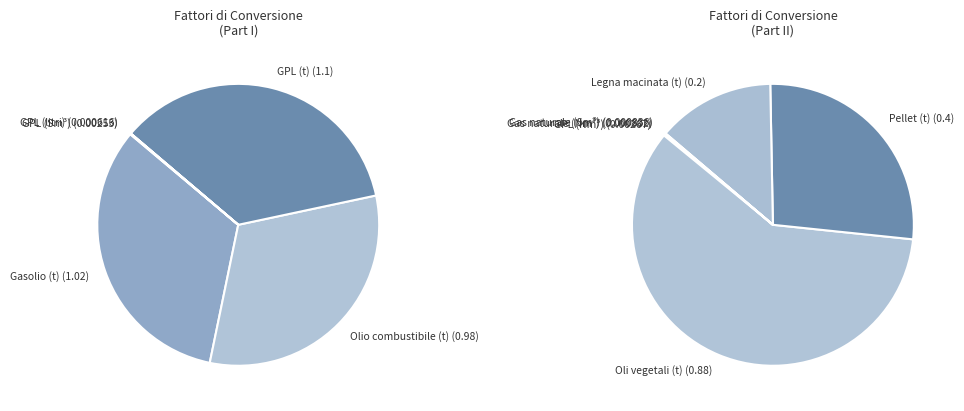

Which slice is the smallest?

GPL (litri)